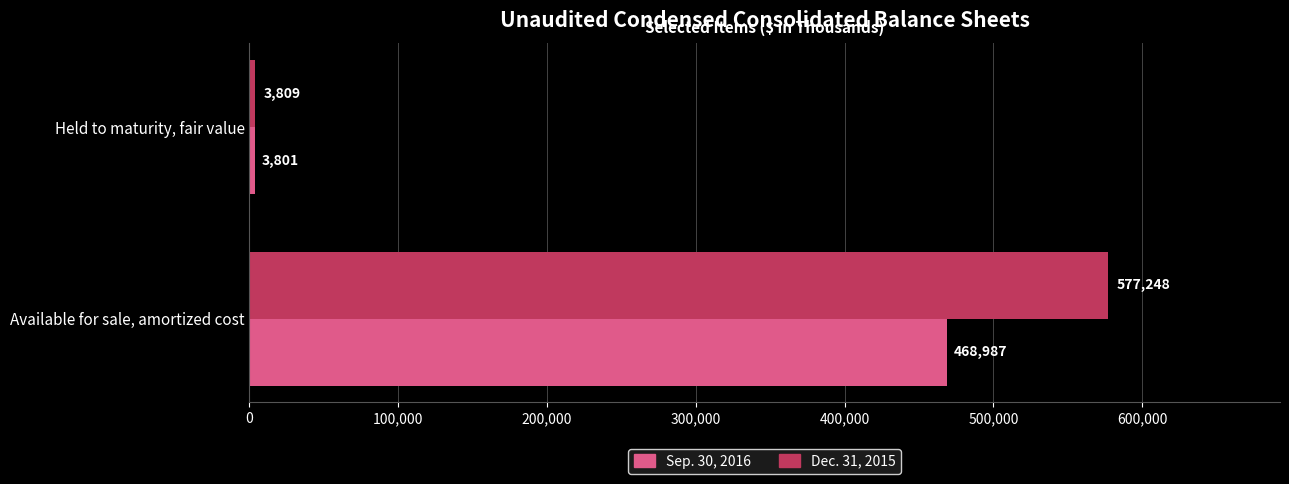

Which series has the widest spread of values?

Dec. 31, 2015